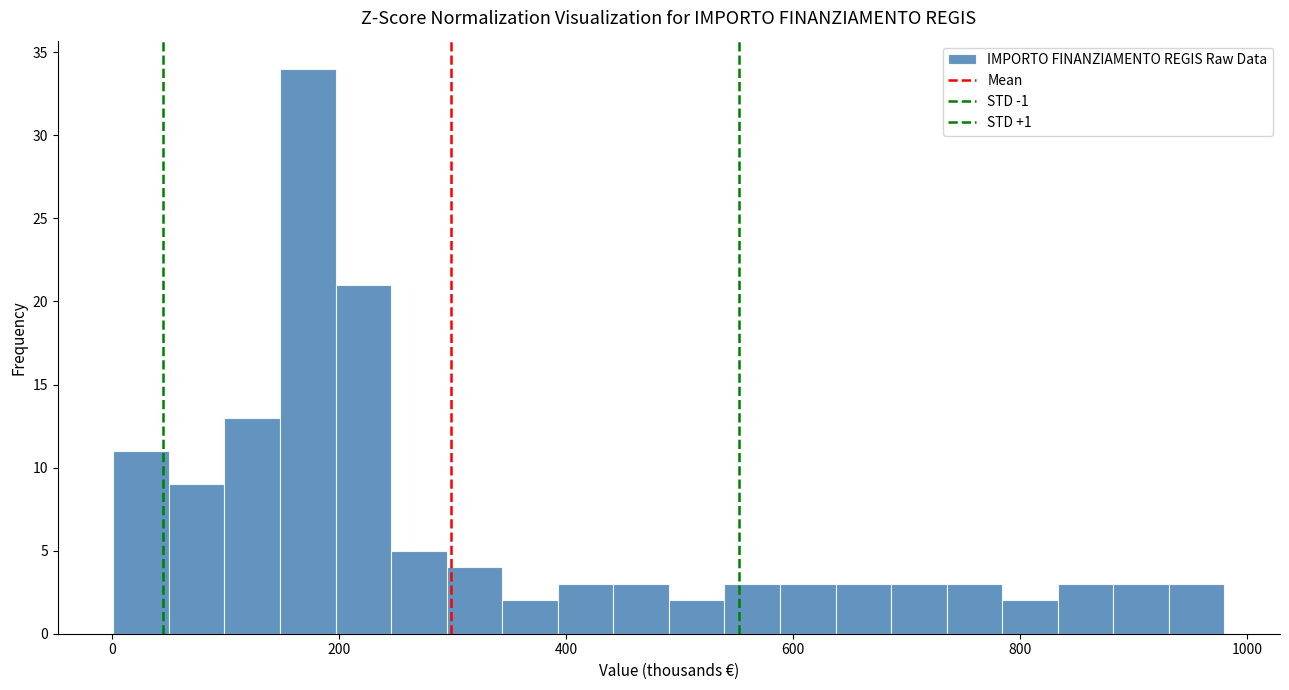

Around what value on the x-axis is the tallest bar? Give the approximate position of its centre, as read against the axis.

180